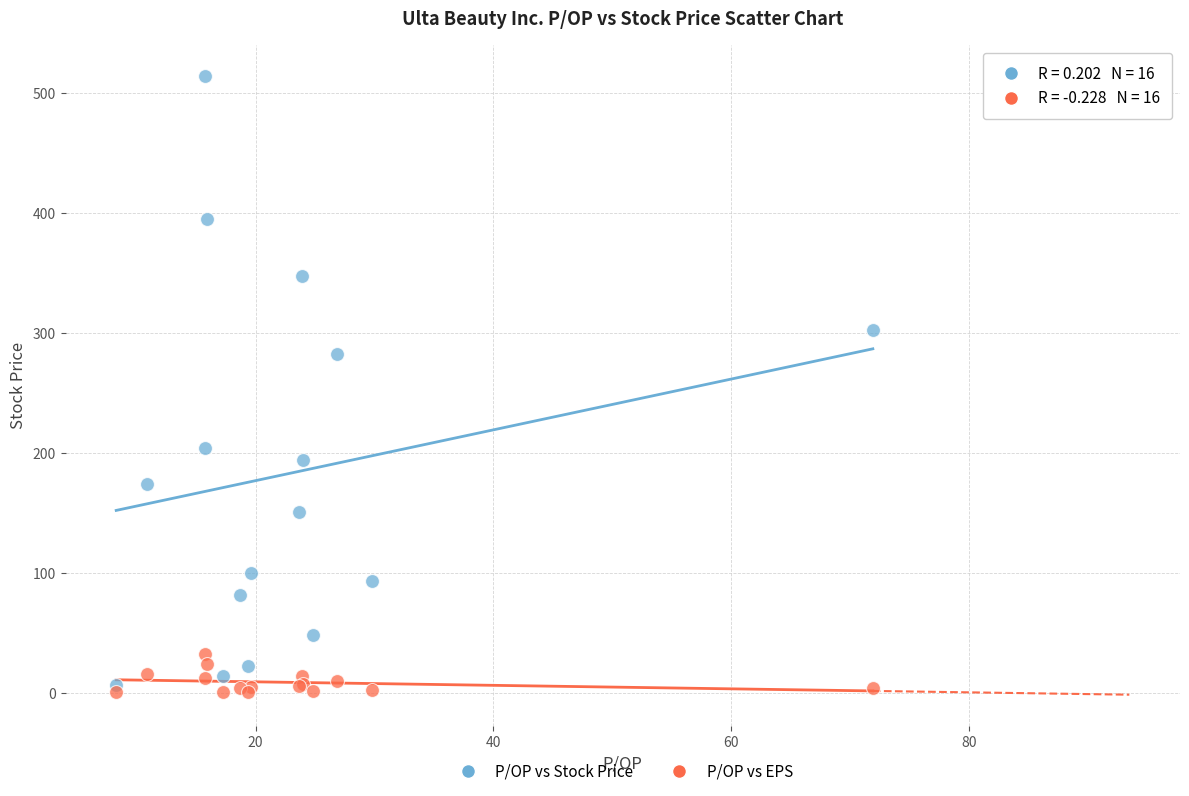

In the P/OP vs Stock Price series, what Y value is closest to 260?

282.9